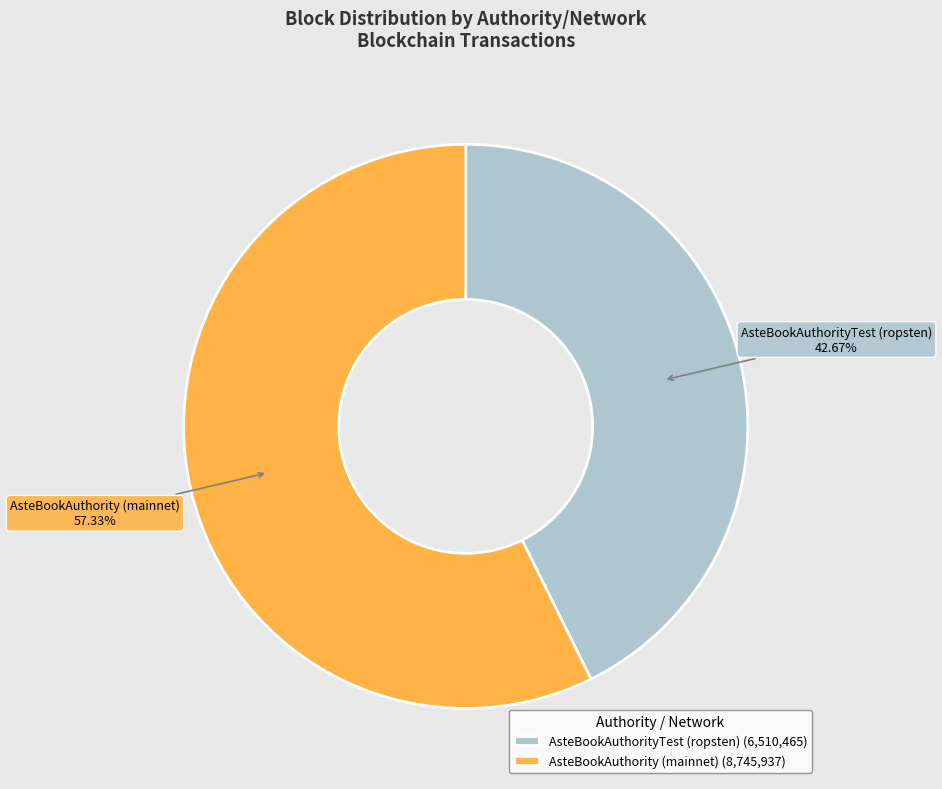

To the nearest percent, what portion does AsteBookAuthority (mainnet) represent?

57%